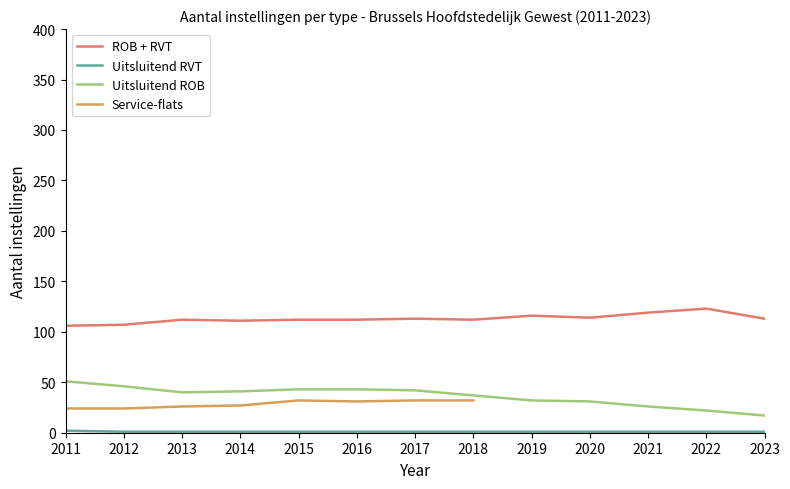

What is the total value across all series at 2014?

153